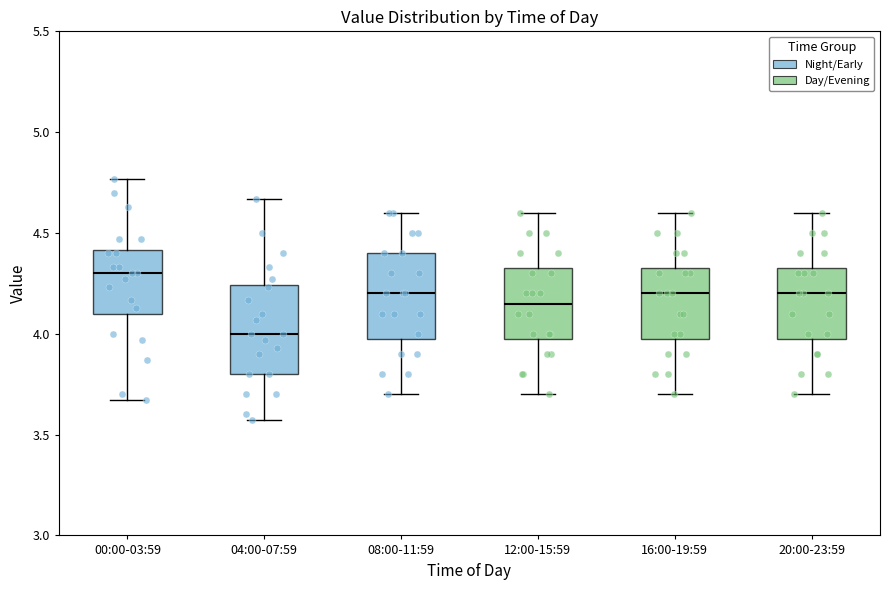

Which box has the highest median line?

00:00-03:59